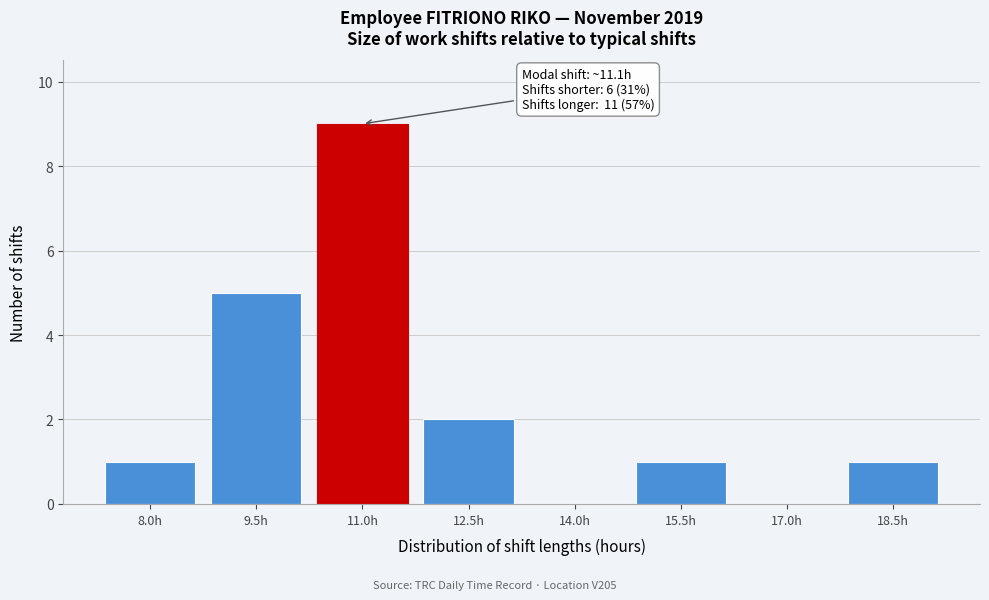

Reading left to right, extract all data points from this chart.

8.0h=1	9.5h=5	11.0h=9	12.5h=2	14.0h=0	15.5h=1	17.0h=0	18.5h=1